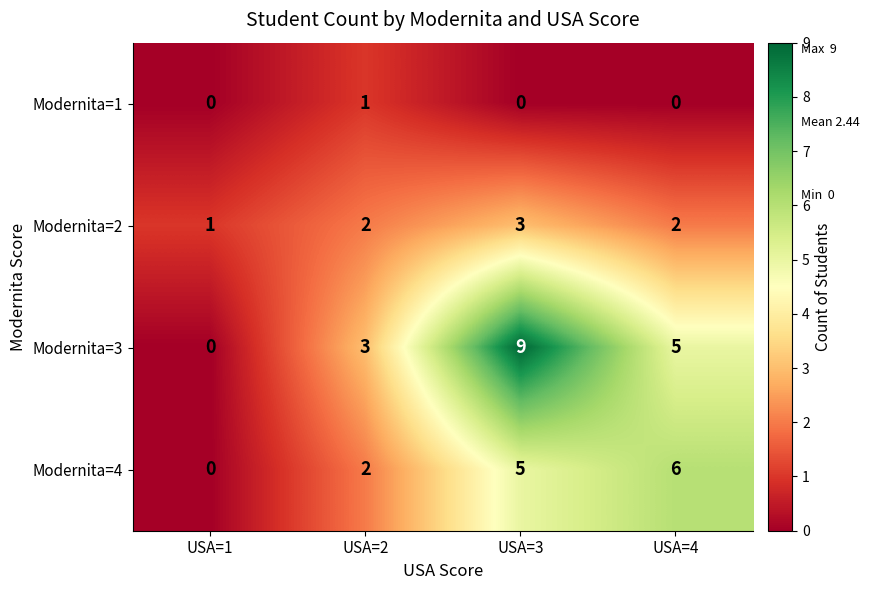

How many data points does each series have?

4